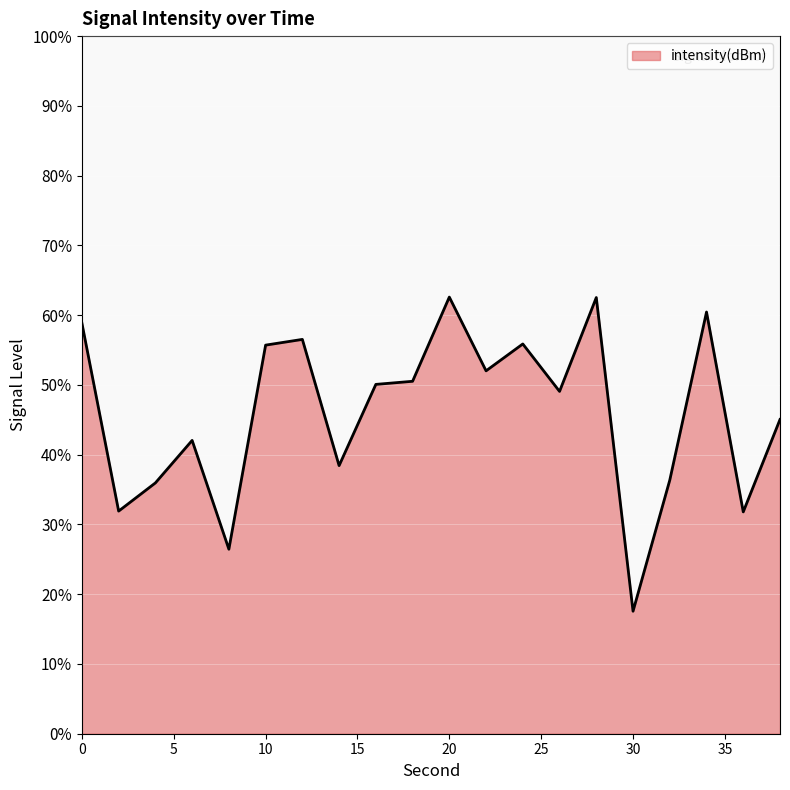

What is the maximum value shown in the chart?

62.6